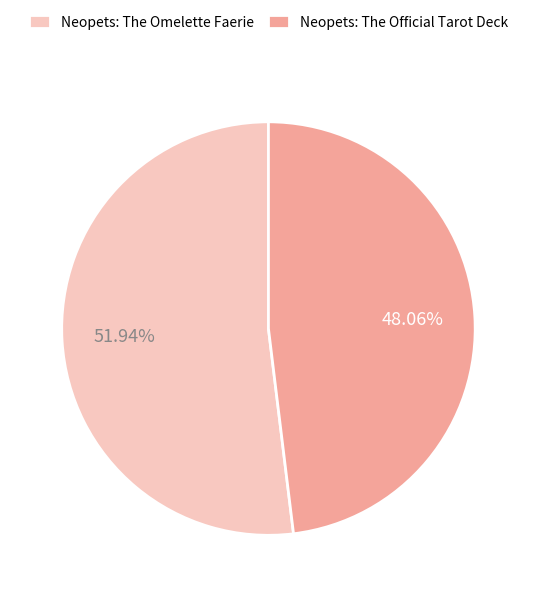

What is the largest slice in the pie chart?

Neopets: The Omelette Faerie